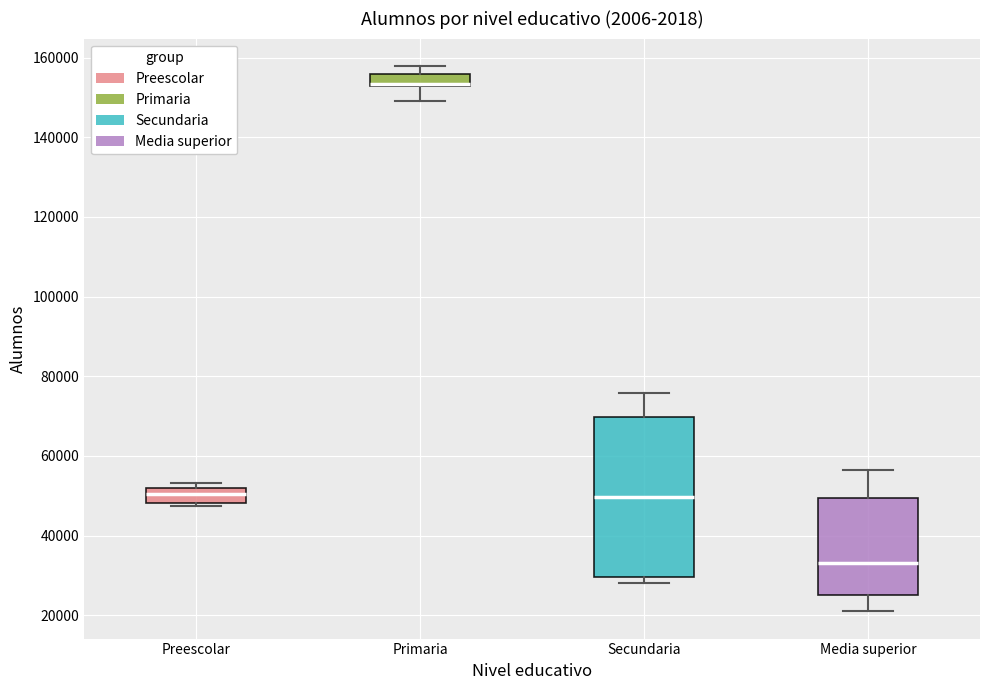

Which box is the tallest, from its lower edge to its upper edge?

Secundaria